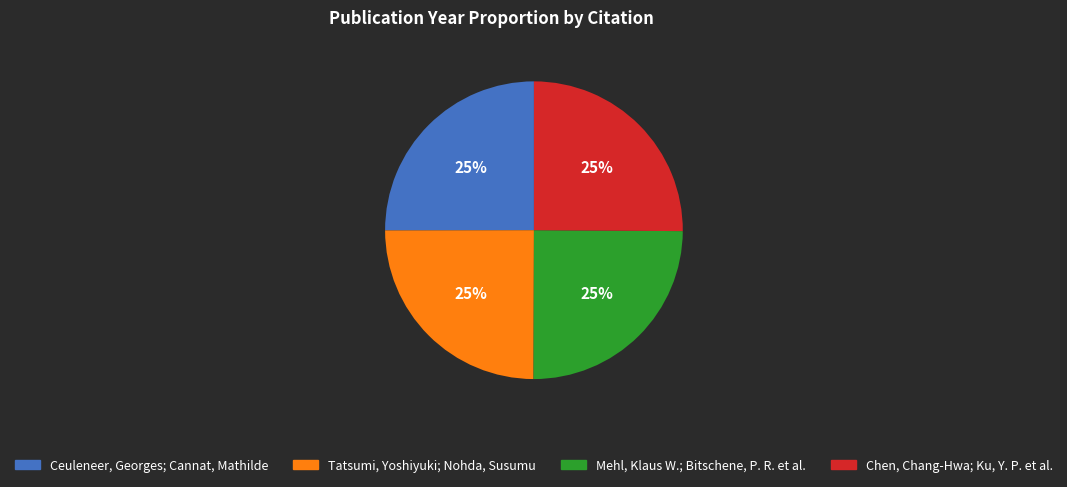

Is there a majority slice in this chart?

No